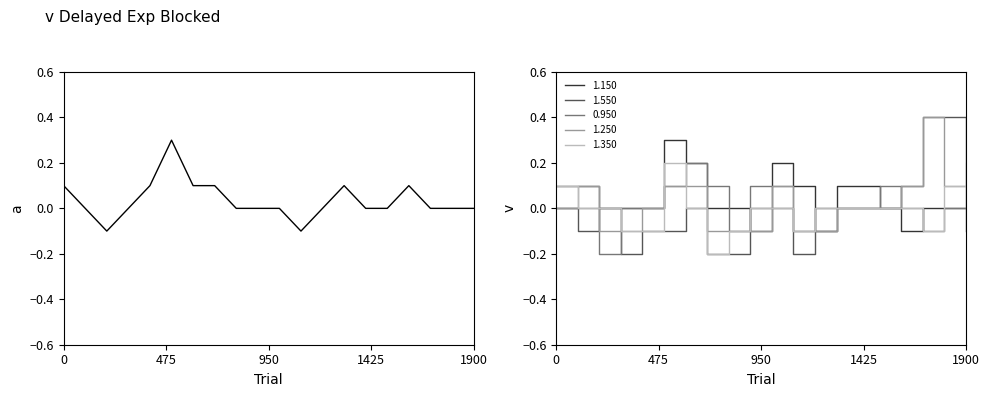

Reading left to right, transcribe all the data shown in this chart.

1.050: 0.1	0.0	-0.1	-0.0	0.1	0.3	0.1	0.1	-0.0	-0.0	0.0	-0.1	0.0	0.1	-0.0	0.0	0.1	-0.0	0.0	0.0
1.150: 0.1	0.1	0.0	0.0	0.0	0.3	0.2	-0.0	0.0	-0.1	0.2	0.1	-0.1	0.1	0.1	0.0	-0.1	-0.0	0.0	0.0
1.550: -0.0	-0.1	-0.0	-0.2	-0.1	-0.1	0.0	-0.2	-0.2	-0.0	0.0	-0.2	-0.0	0.0	-0.0	0.0	0.1	0.4	0.4	-0.1
0.950: 0.0	-0.0	-0.2	-0.0	0.0	0.1	0.2	0.1	-0.1	0.1	0.1	-0.1	-0.1	0.0	-0.0	0.1	-0.0	-0.1	-0.0	-0.0
1.250: -0.0	0.1	-0.1	-0.1	-0.0	0.1	0.1	-0.1	-0.1	-0.1	0.1	-0.1	-0.1	0.0	-0.0	0.0	0.1	0.4	0.1	0.1
1.350: 0.1	-0.0	0.0	-0.1	-0.1	0.2	0.0	-0.2	-0.1	-0.0	-0.0	-0.1	-0.0	-0.0	-0.0	0.0	-0.0	-0.1	0.1	0.2